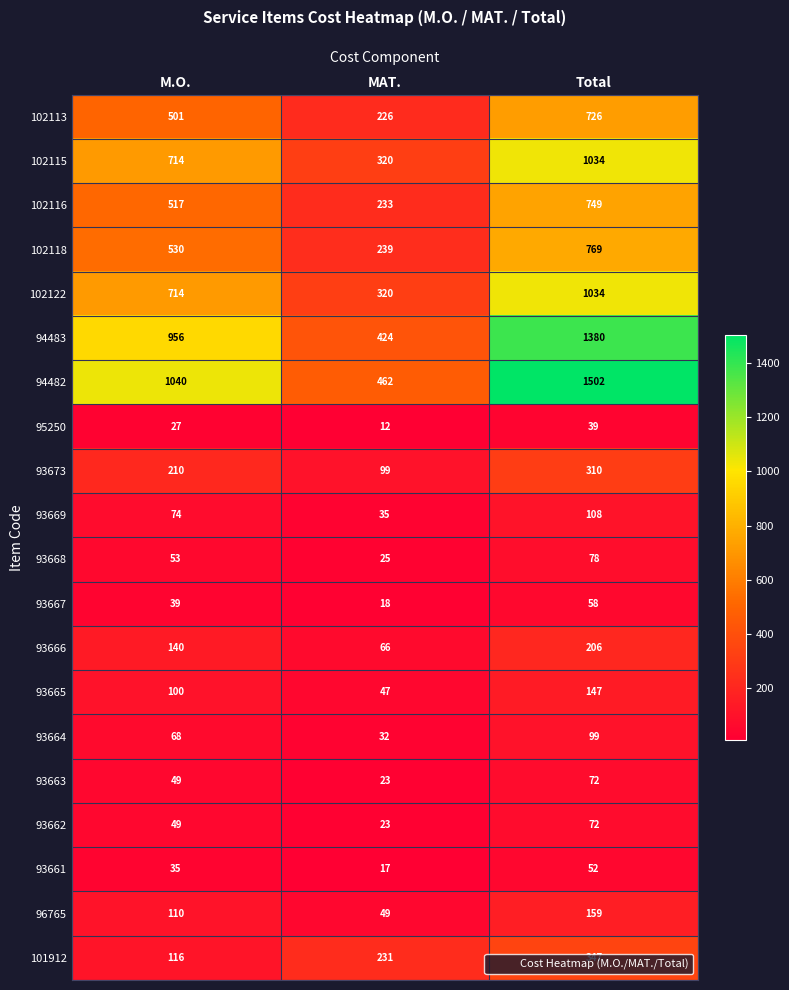

At which category is the sum across all series the highest?

Total